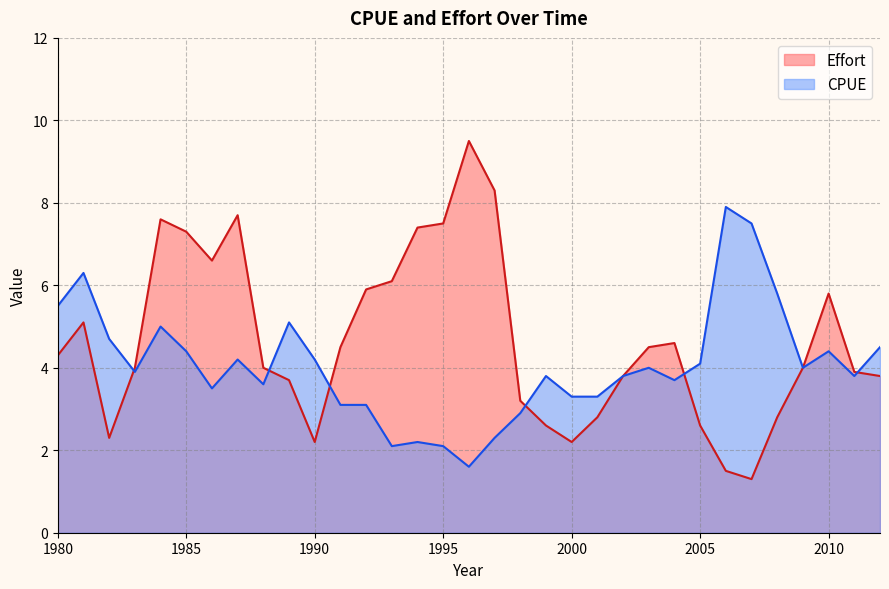

Is the value of CPUE at 2012 greater than the value of Effort at 1999?

Yes